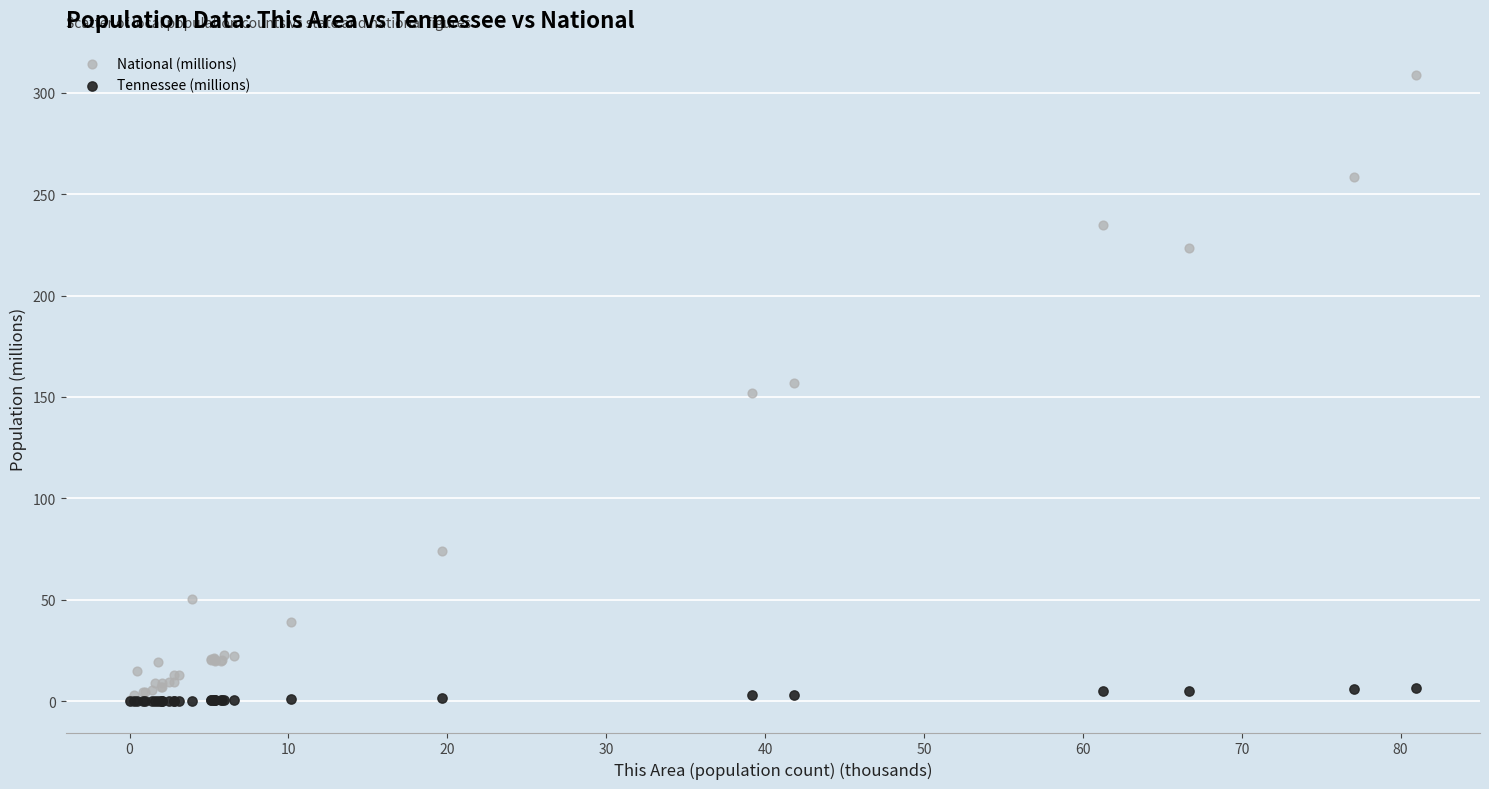

What are all the series names shown in the legend?

National (millions), Tennessee (millions)